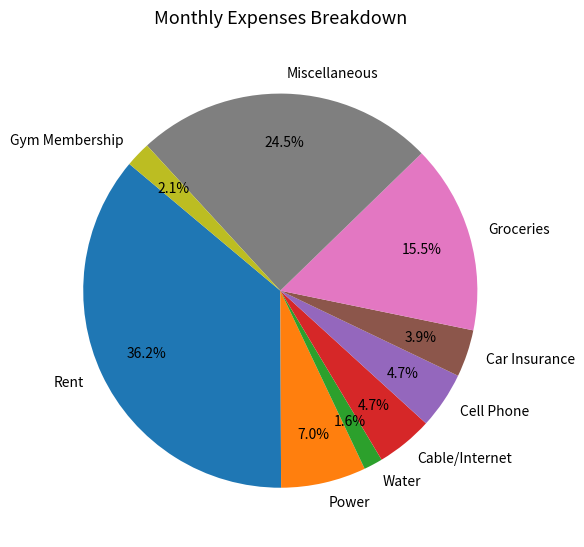

To the nearest percent, what is the difference between the Car Insurance and Power slice percentages?

3%